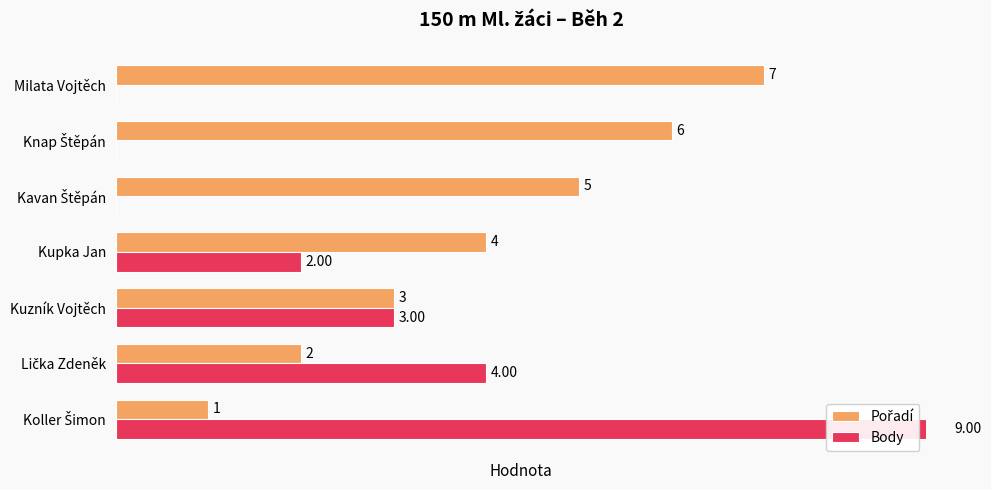

Rank the series at Knap Štěpán from highest to lowest value.

Pořadí, Body